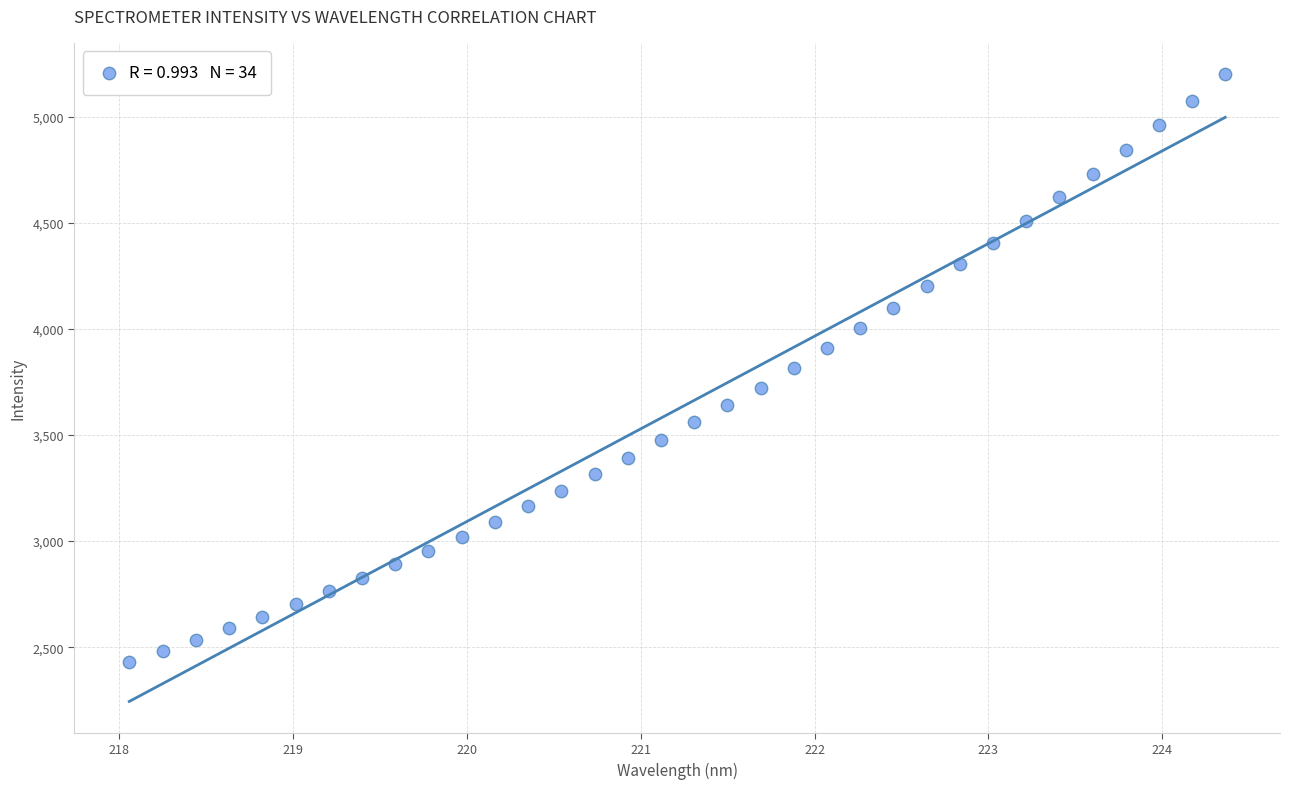

What is the range of X values (max minus min)?

6.3